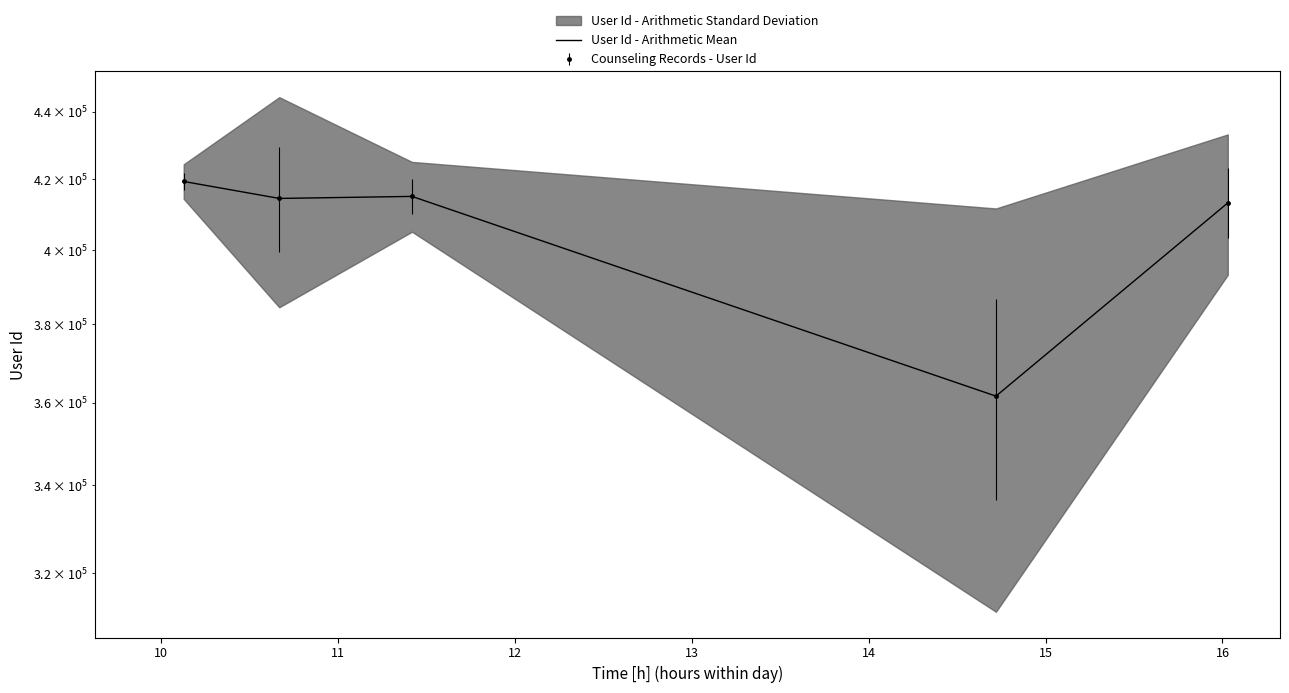

Reading left to right, what are all the values shown in this chart?

419331	414450	415029	361591	413169